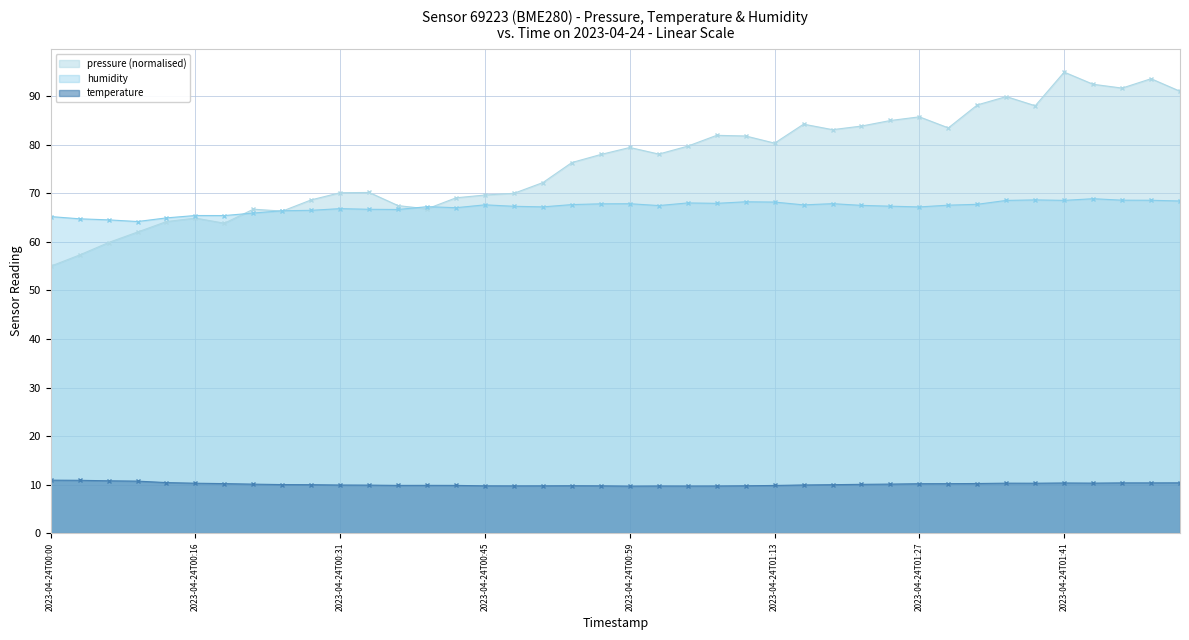

How many interior local peaks does the humidity series have?

10